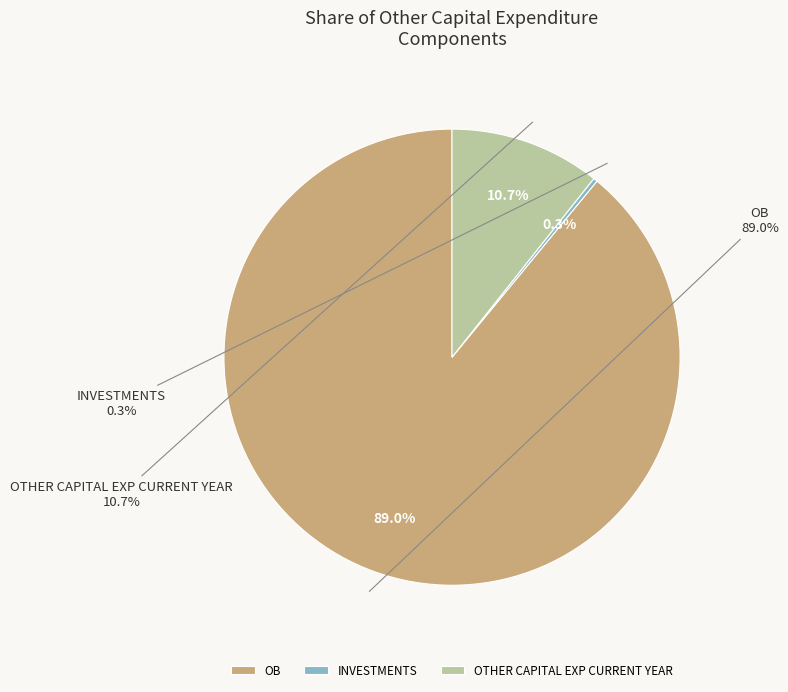

What is the smallest slice in the pie chart?

INVESTMENTS